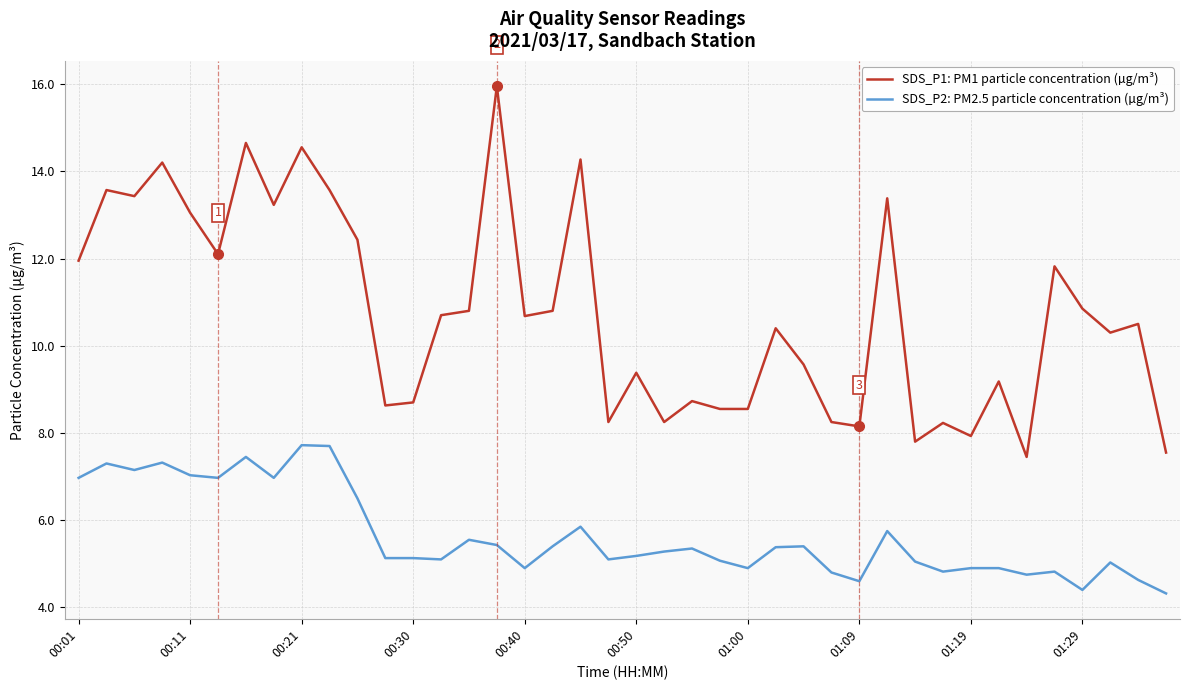

True or false: SDS_P1: PM1 particle concentration (µg/m³) and SDS_P2: PM2.5 particle concentration (µg/m³) intersect in this chart.

False